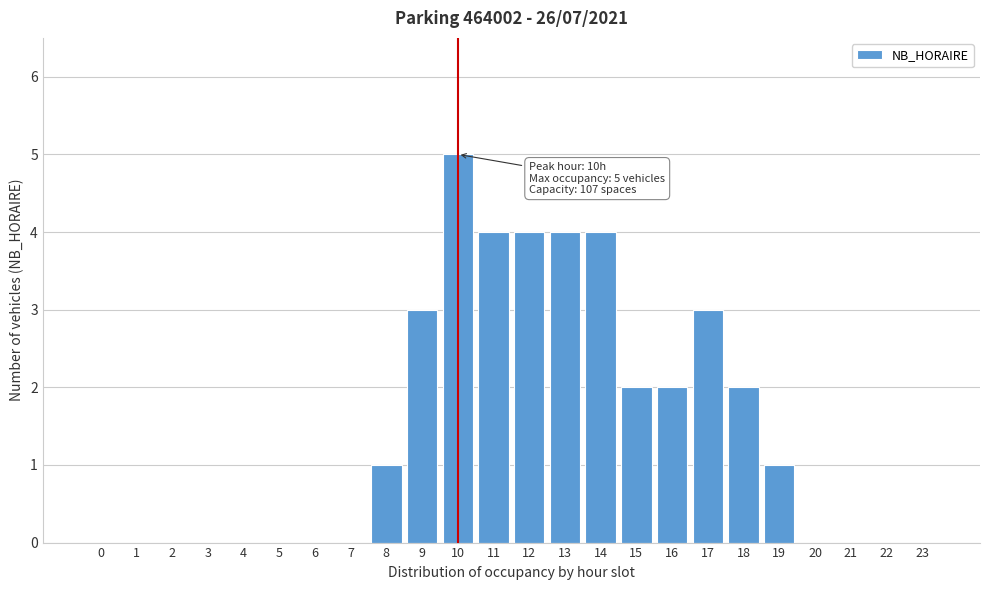

Reading right to left, extract all data points from this chart.

23=0	22=0	21=0	20=0	19=1	18=2	17=3	16=2	15=2	14=4	13=4	12=4	11=4	10=5	9=3	8=1	7=0	6=0	5=0	4=0	3=0	2=0	1=0	0=0